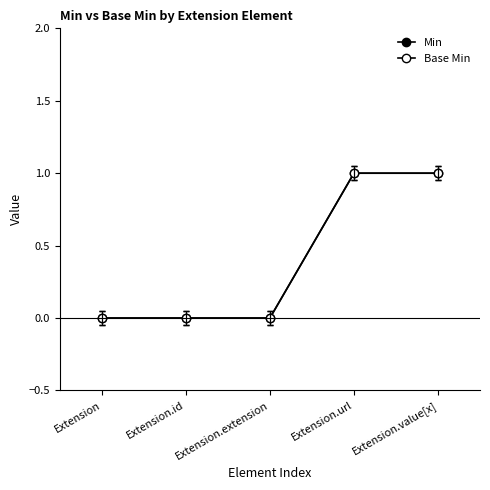

What is the difference between the maximum and minimum values in the Base Min series?

1